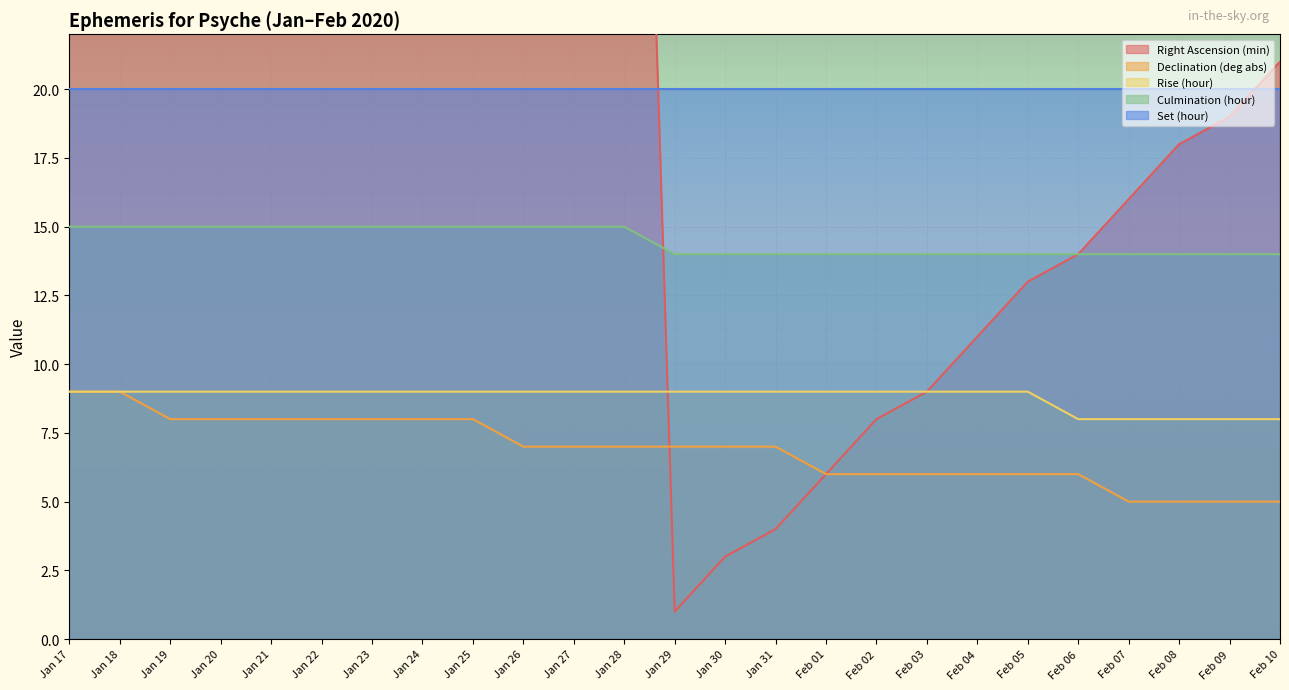

Where is Declination (deg abs) nearest to the value 7?

Jan 26